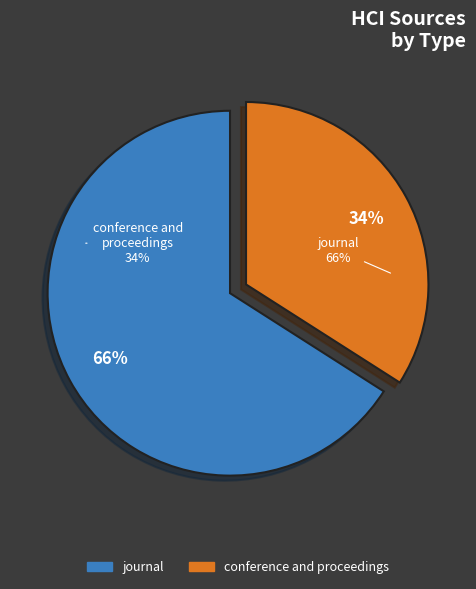

What percentage is the conference and proceedings slice, to the nearest percent?

34%